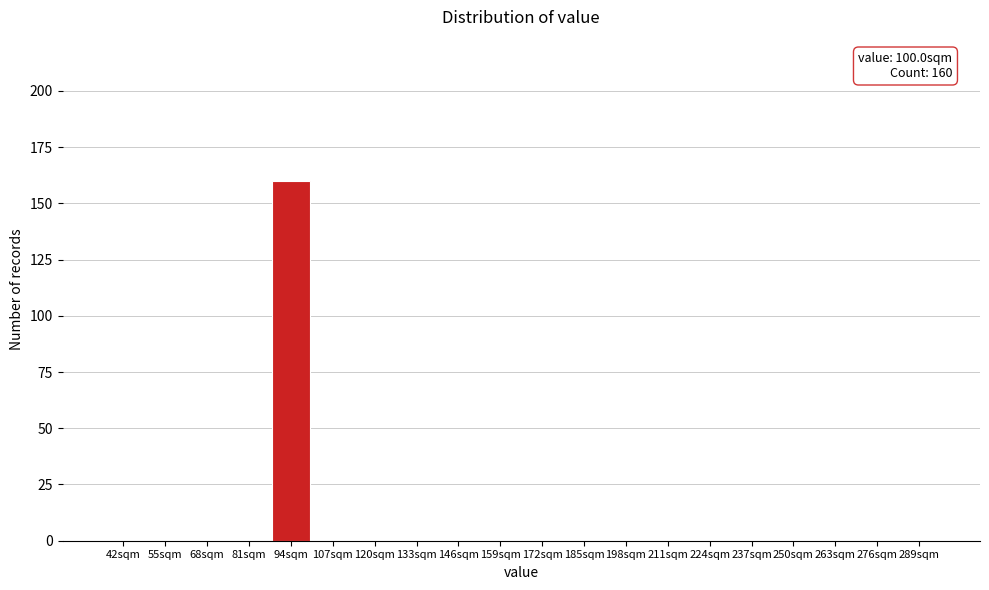

Reading left to right, what are all the values shown in this chart?

42sqm=0	55sqm=0	68sqm=0	81sqm=0	94sqm=160	107sqm=0	120sqm=0	133sqm=0	146sqm=0	159sqm=0	172sqm=0	185sqm=0	198sqm=0	211sqm=0	224sqm=0	237sqm=0	250sqm=0	263sqm=0	276sqm=0	289sqm=0